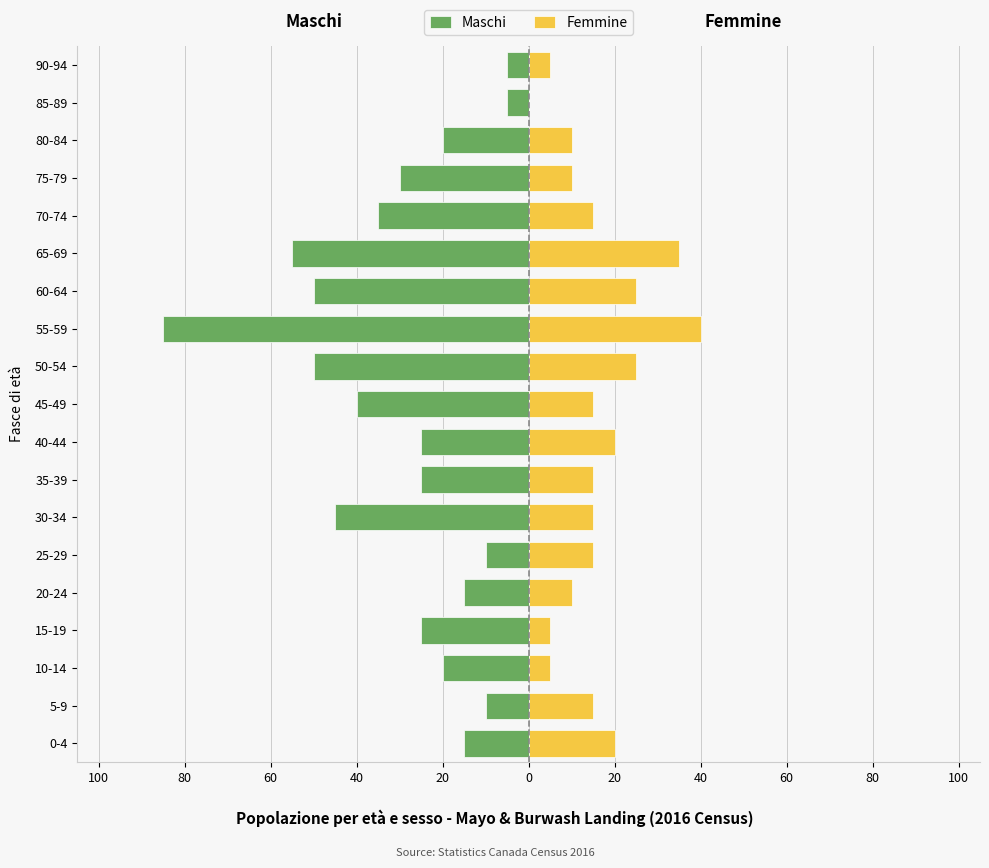

Are the bars horizontal?

Yes